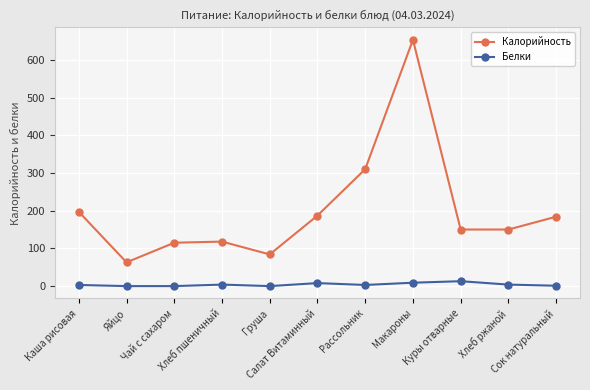

At which category does the chart reach its peak across all series?

Макароны